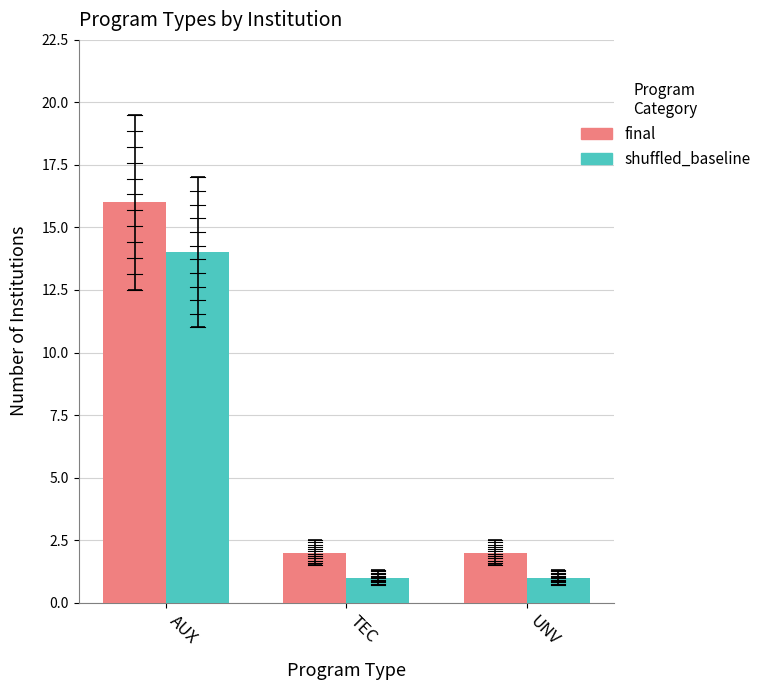

What is the sum of all final values?

20